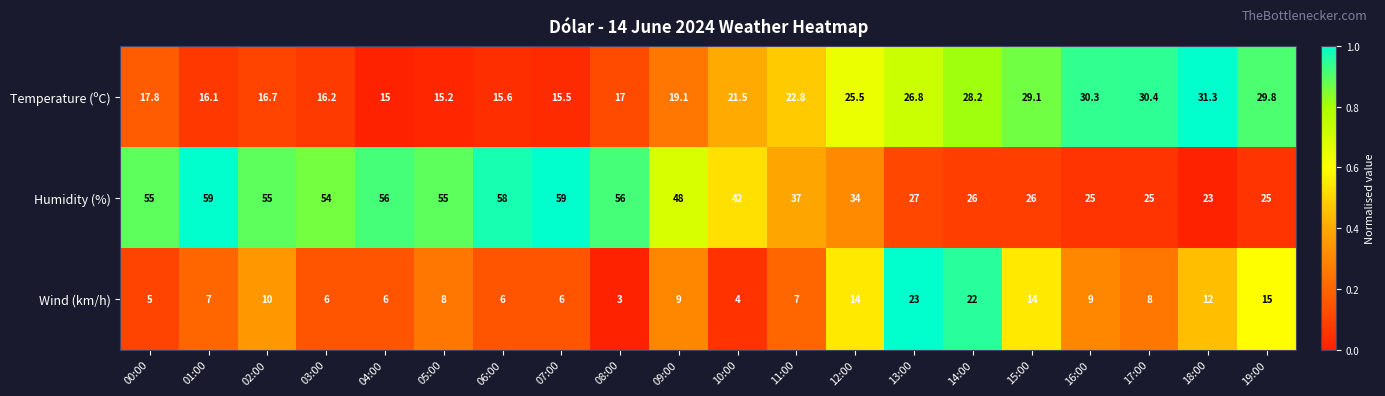

Count the number of data series in this chart.

3